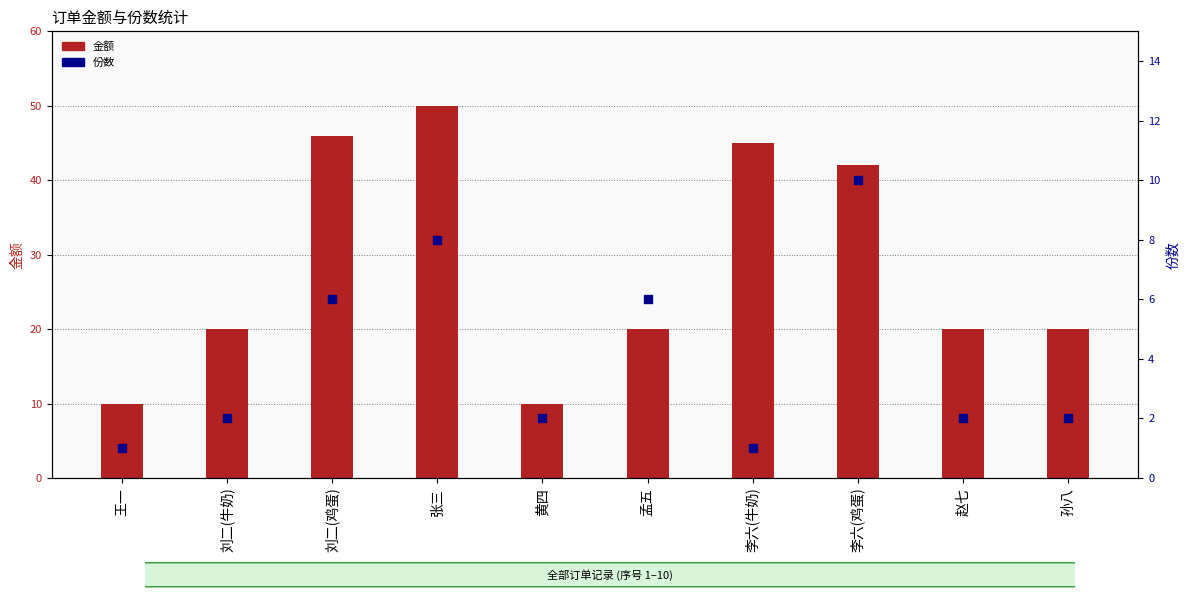

Which series reaches the maximum Y coordinate?

金额